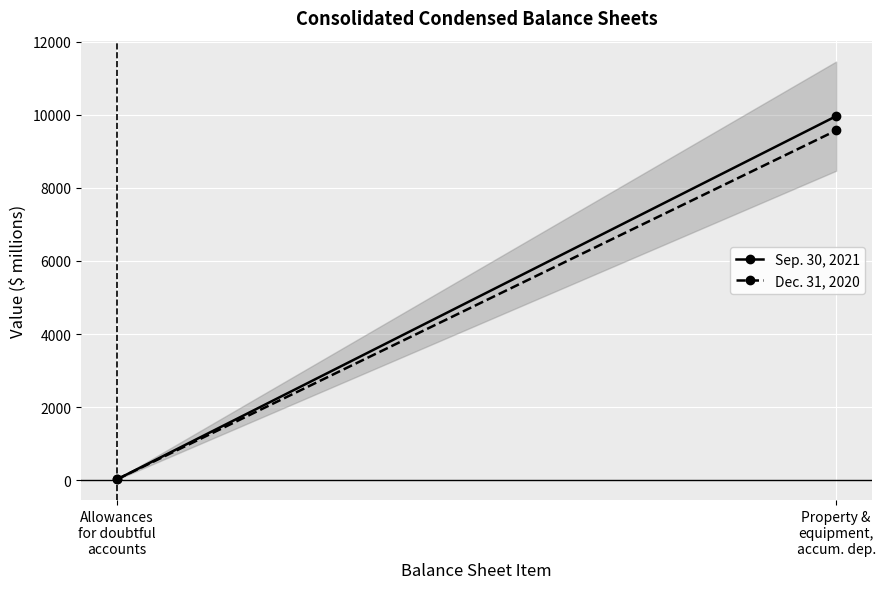

Which category has the lowest value in the Sep. 30, 2021 series?

Allowances
for doubtful
accounts